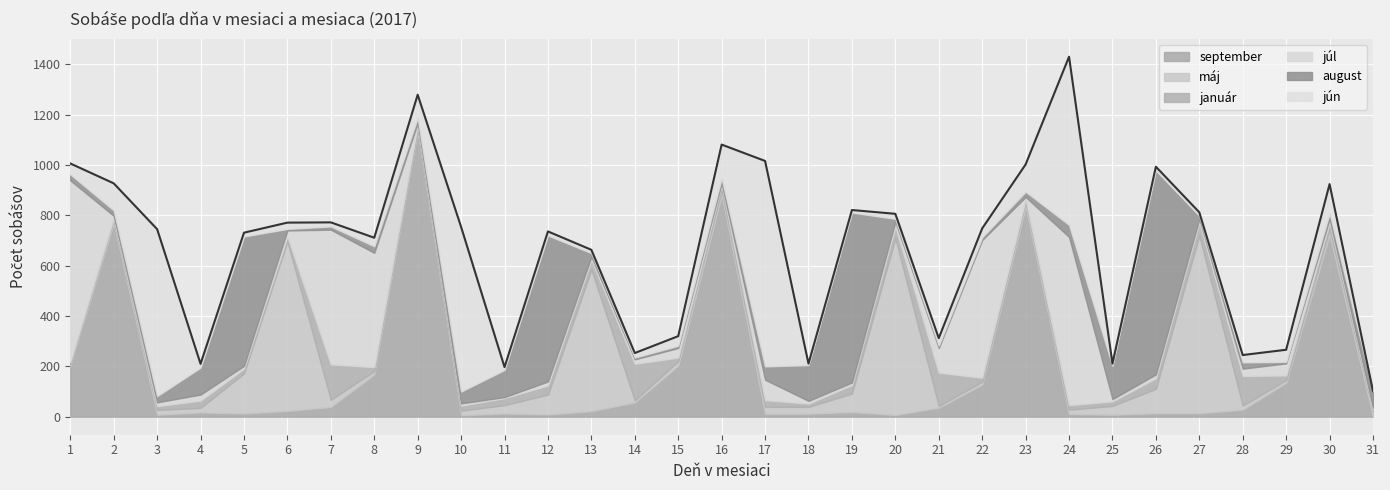

True or false: august and júl intersect in this chart.

True